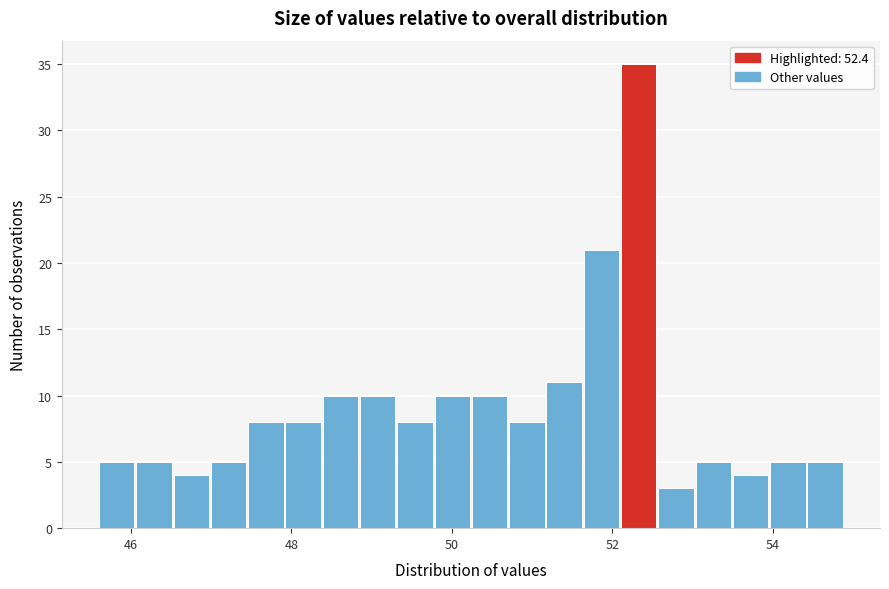

Read against the x-axis, roughly where is the centre of the tallest bar?

52.4